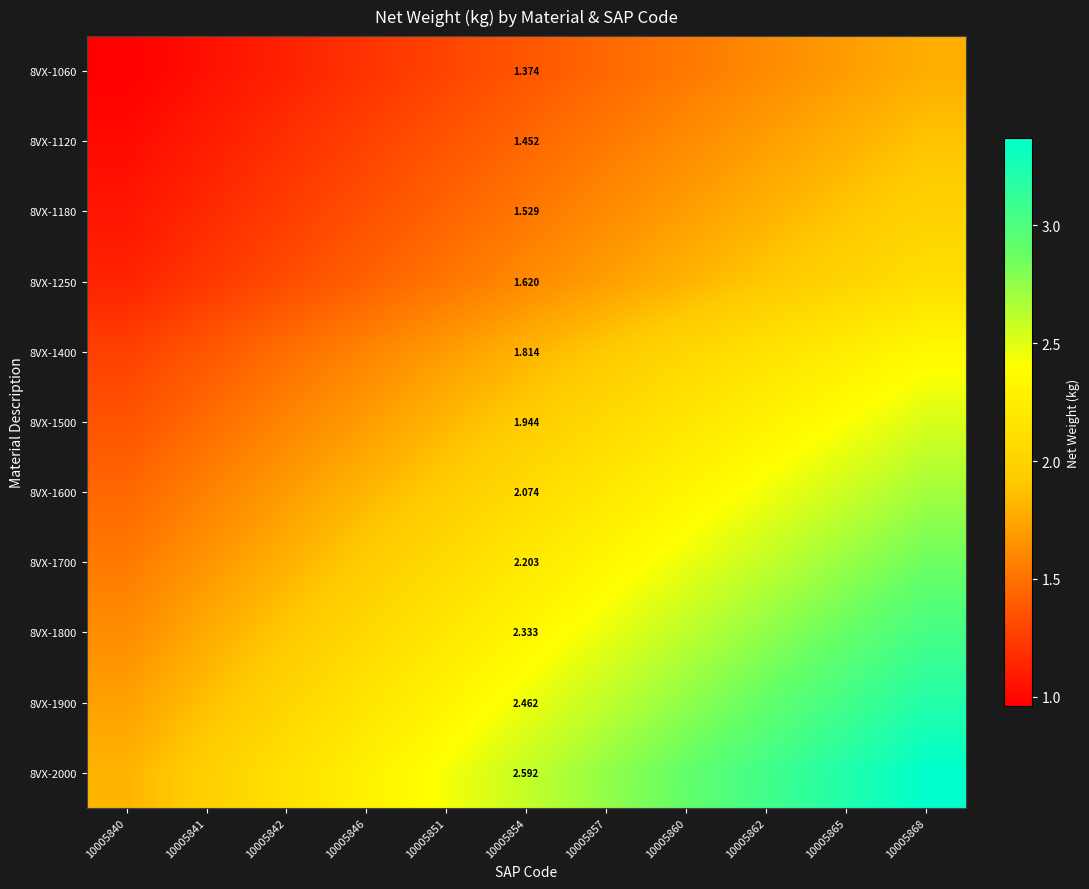

At 10005854, list the series in order from largest to smallest.

8VX-2000, 8VX-1900, 8VX-1800, 8VX-1700, 8VX-1600, 8VX-1500, 8VX-1400, 8VX-1250, 8VX-1180, 8VX-1120, 8VX-1060